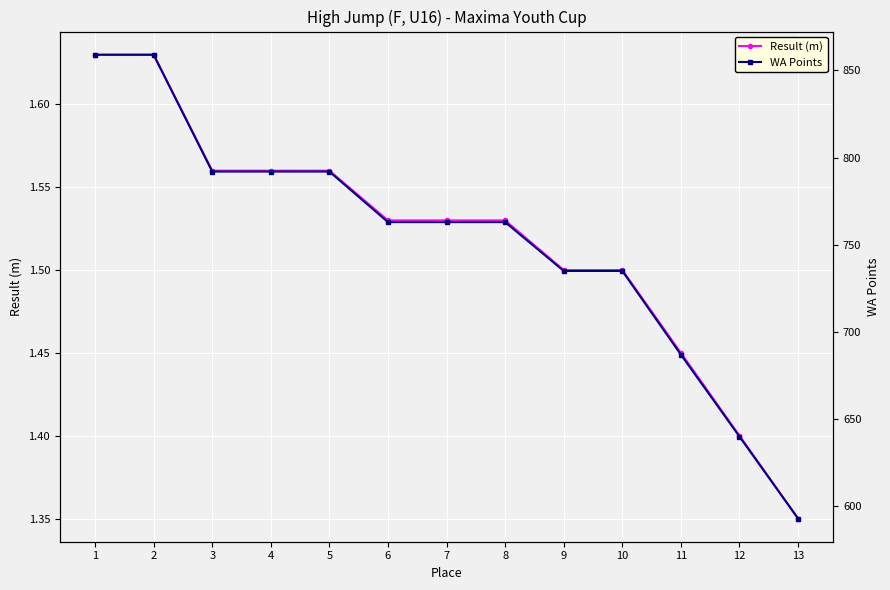

How many data points in WA Points are above 763?

5